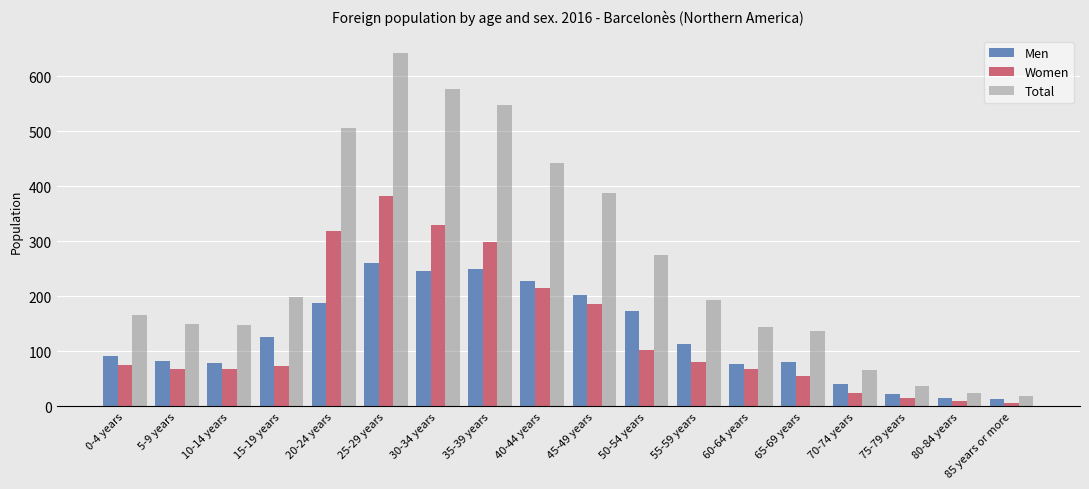

Which category has the highest value in the Women series?

25-29 years